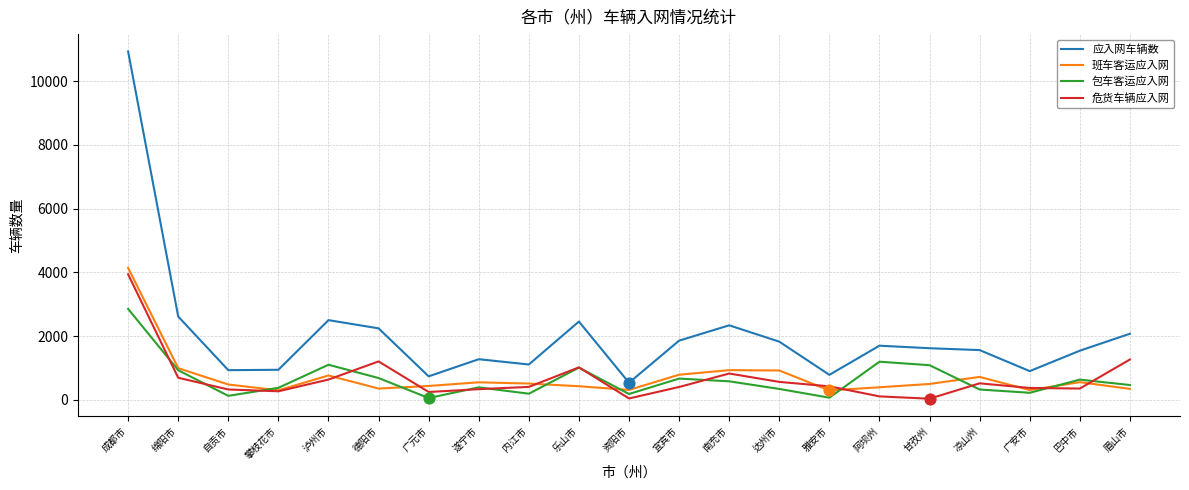

Is the value of 危货车辆应入网 at 德阳市 greater than the value of 应入网车辆数 at 南充市?

No